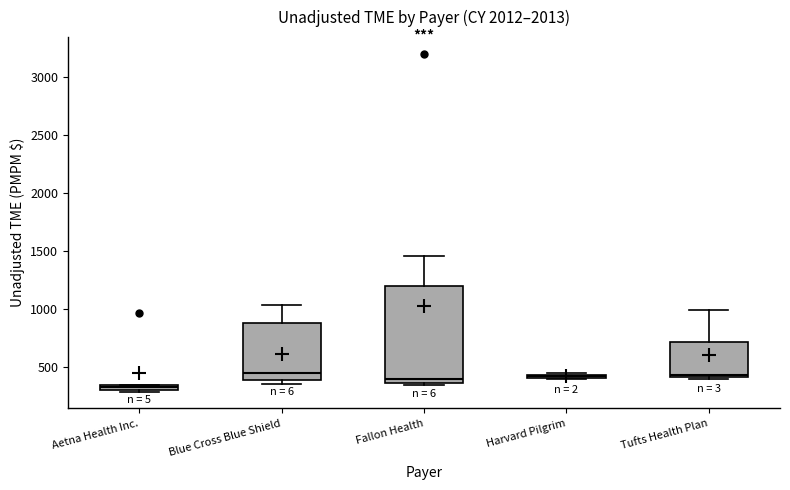

Which box is the tallest, from its lower edge to its upper edge?

Fallon Health